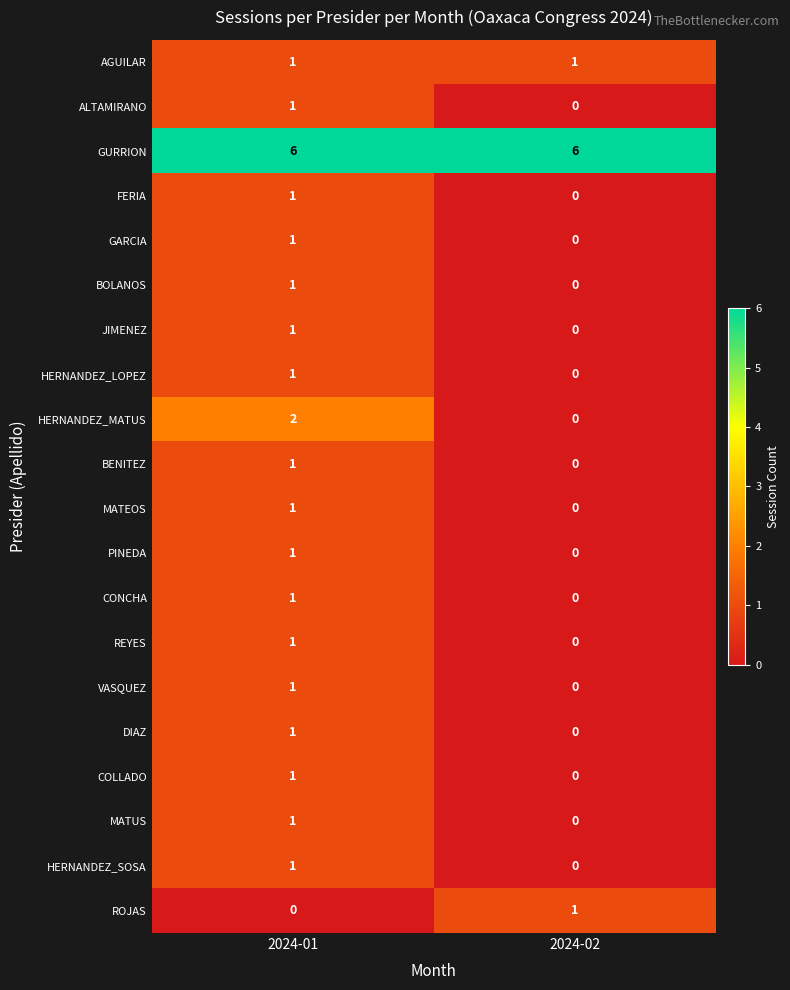

How many distinct data groups are displayed?

20